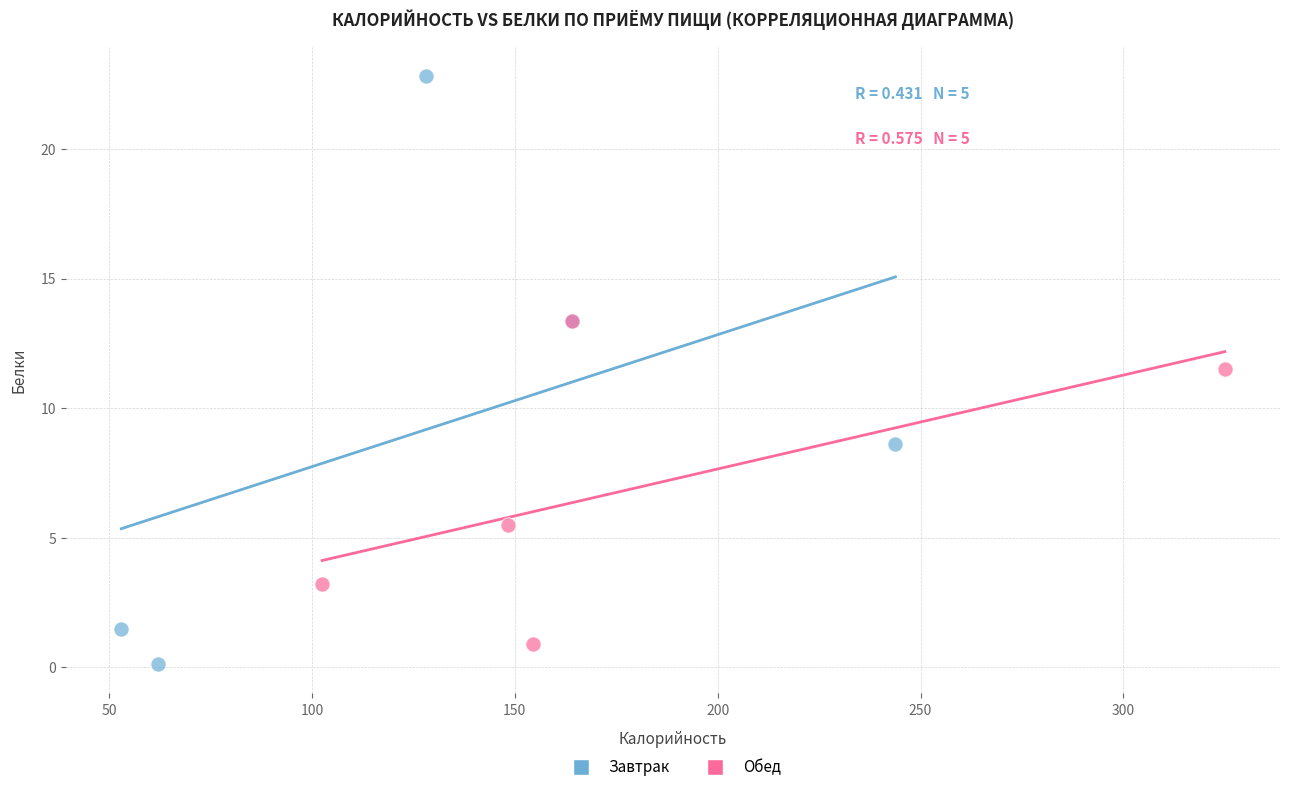

Which series reaches the minimum Y coordinate?

Завтрак